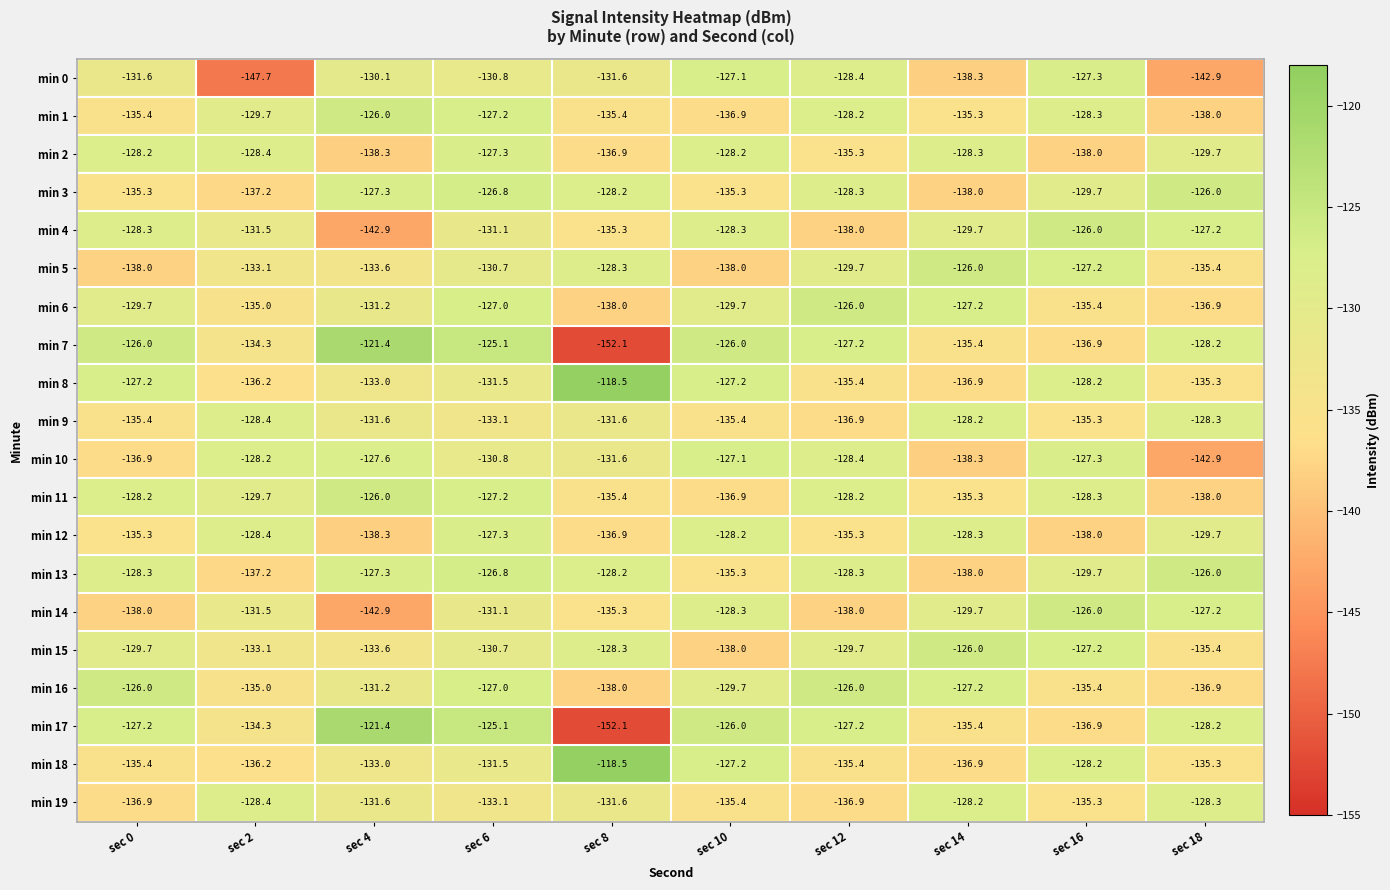

The value of min 16 at sec 10 is -129.7. True or false?

True